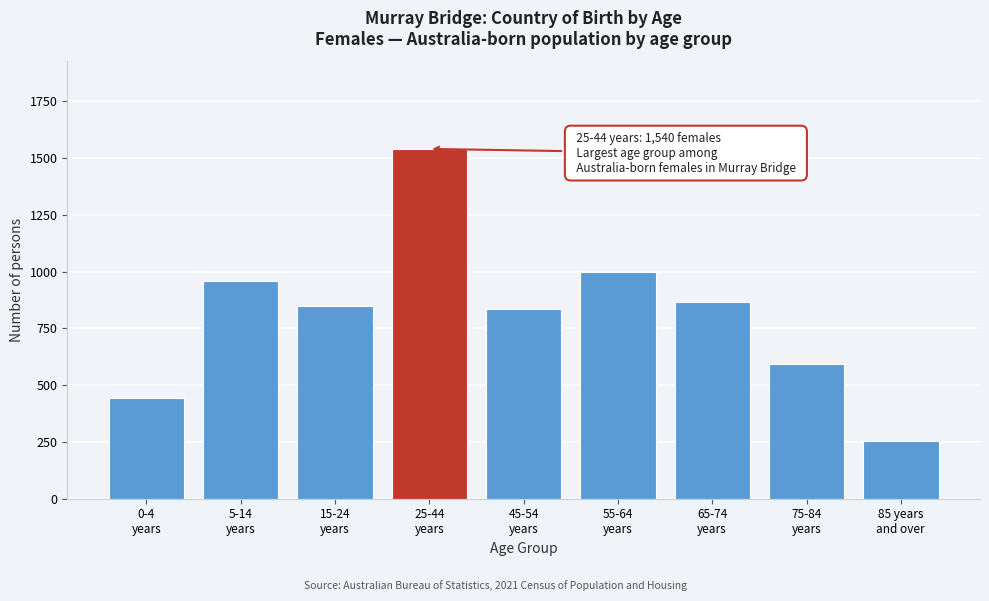

Reading left to right, transcribe all the data shown in this chart.

445	957	847	1540	837	999	865	591	255